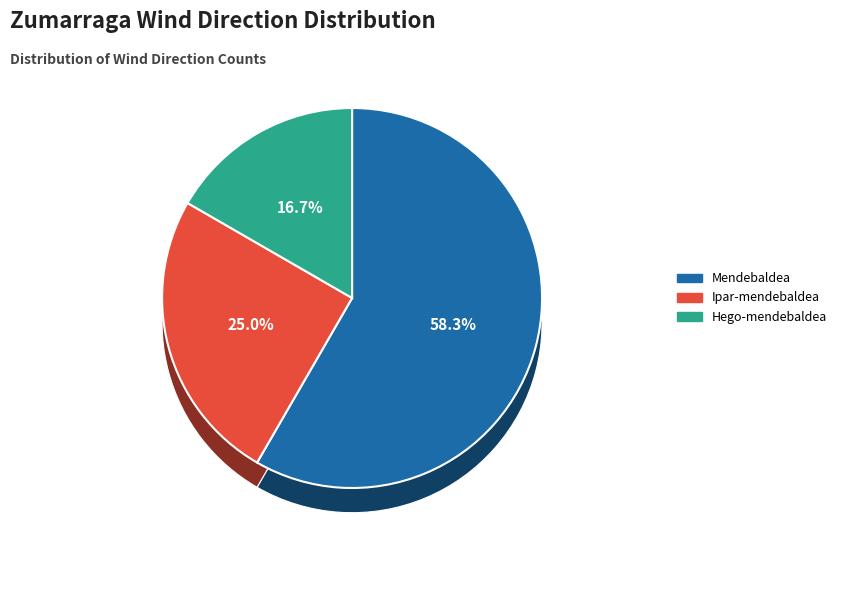

Does Mendebaldea represent more than half of the total?

Yes